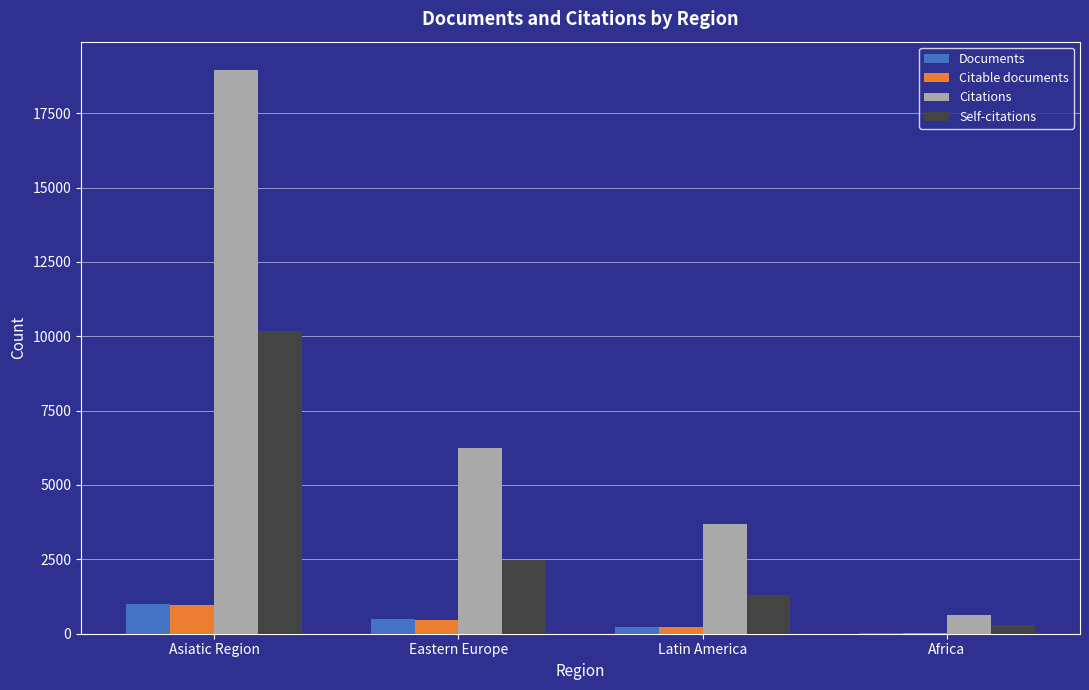

Which series has the largest range (max minus min)?

Citations